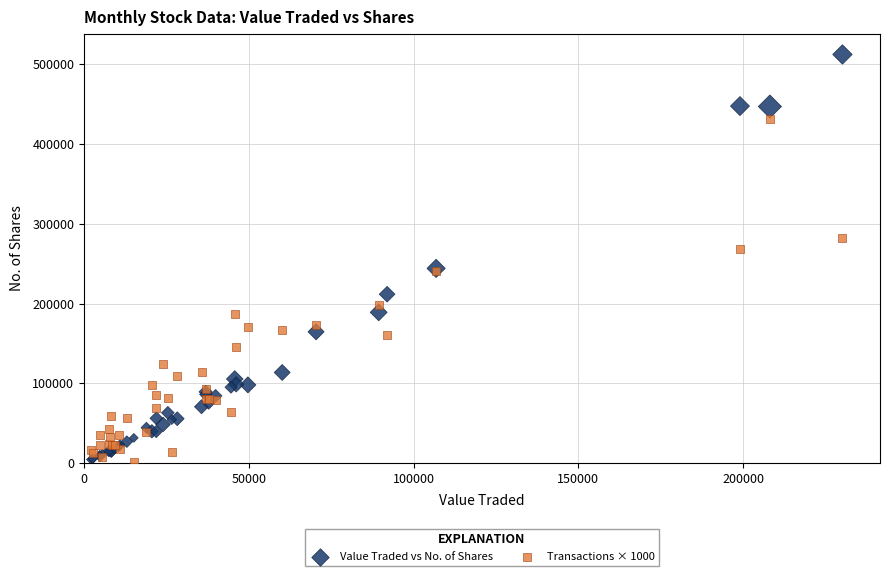

Which series has the widest spread of Y values?

Value Traded vs No. of Shares